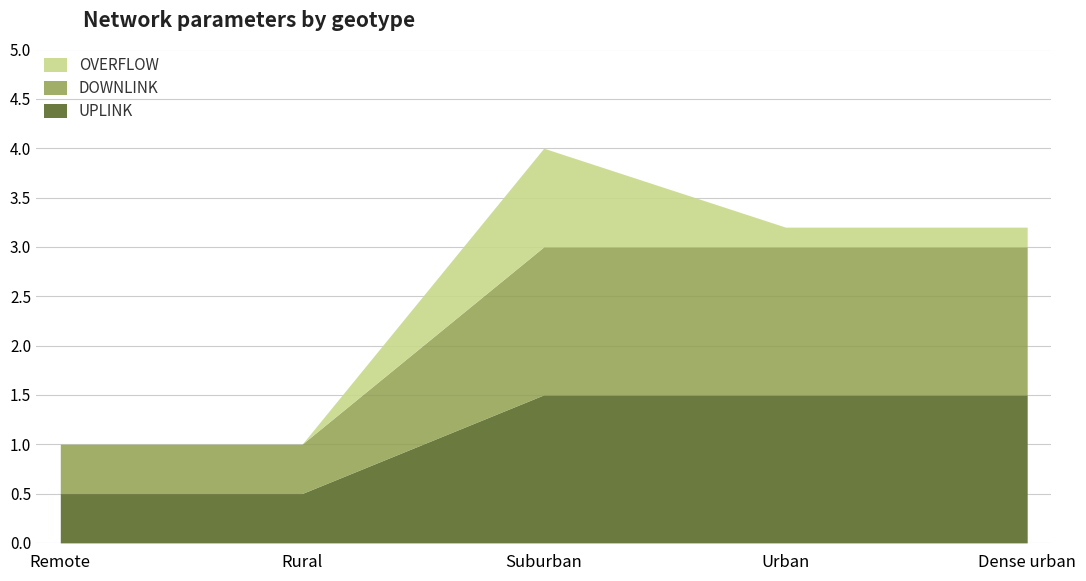

What is the difference between the second highest and second lowest values in the UPLINK series?

1.0